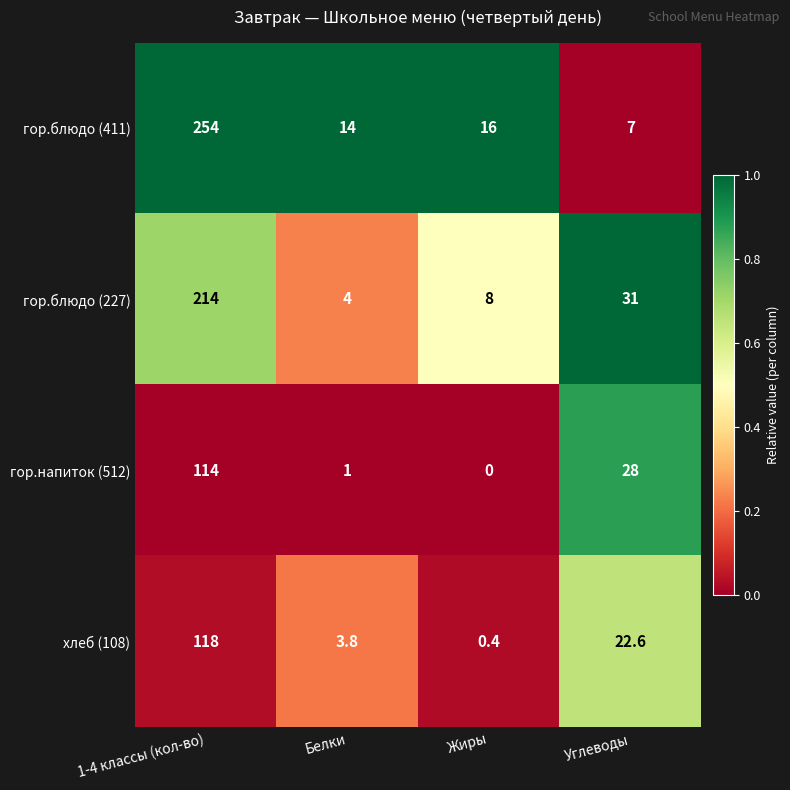

At Жиры, list the series in order from largest to smallest.

гор.блюдо (411), гор.блюдо (227), хлеб (108), гор.напиток (512)